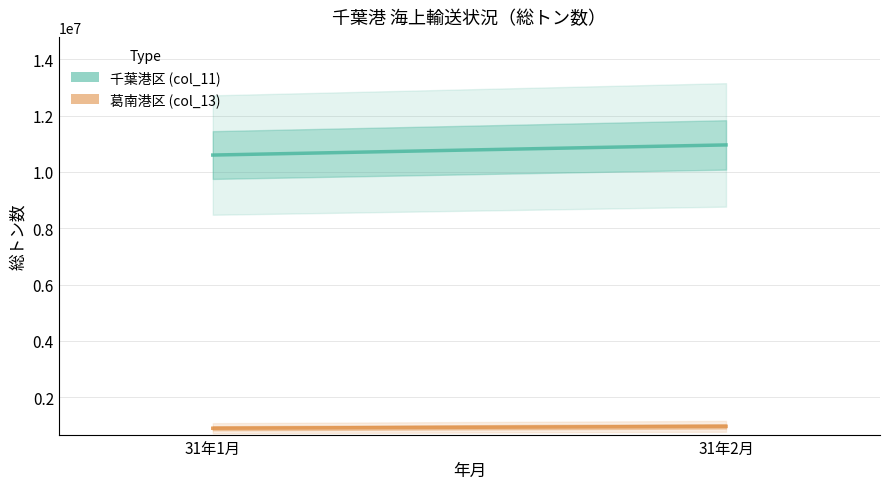

Reading right to left, what are all the values shown in this chart?

千葉港区 (col_11): 10957477	10597847
葛南港区 (col_13): 967106	899697